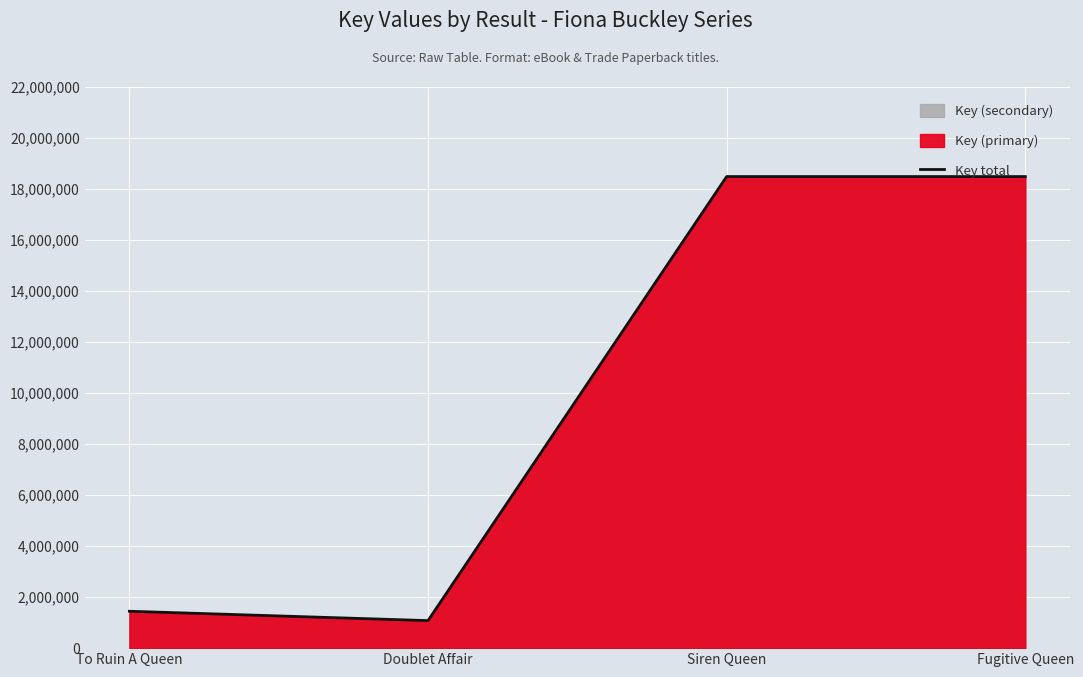

Reading right to left, extract all data points from this chart.

Fugitive Queen=18471898	Siren Queen=18472196	Doublet Affair=1078353	To Ruin A Queen=1444897